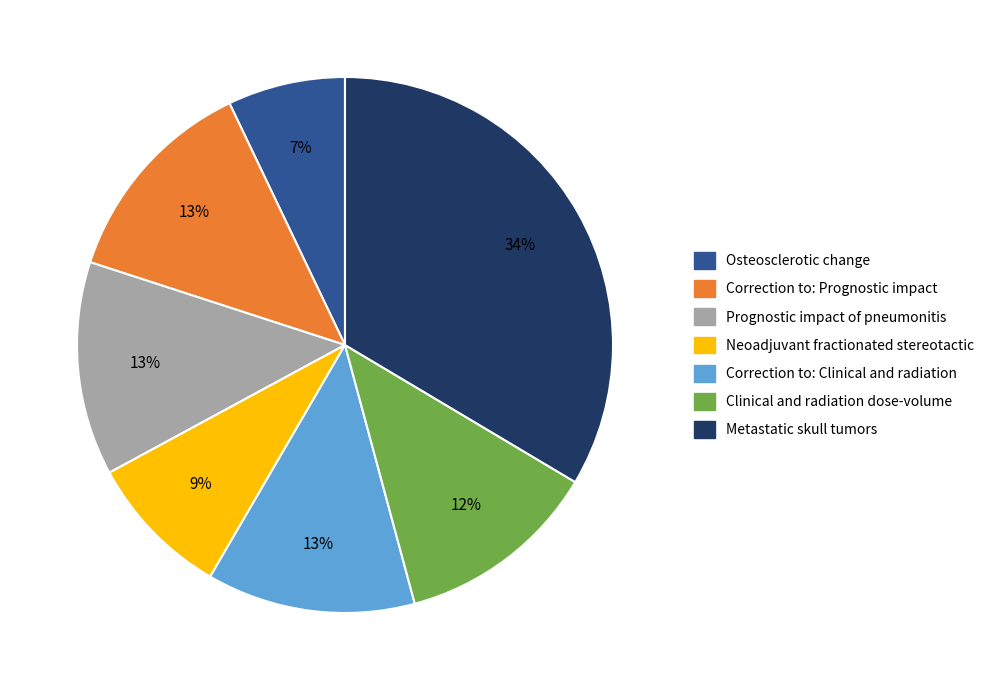

True or false: Metastatic skull tumors accounts for 34% of the total.

True